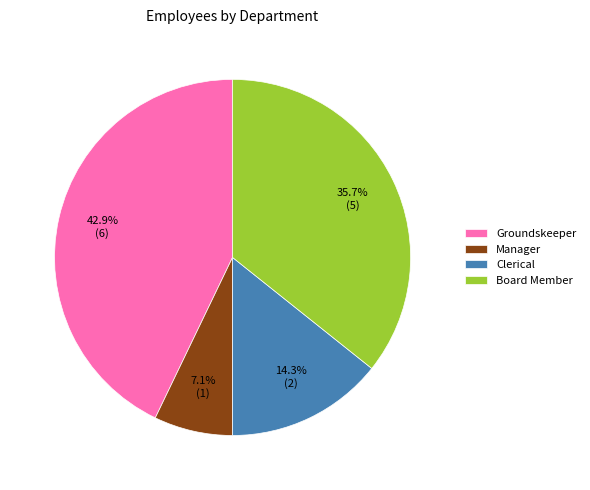

How many slices are in this pie chart?

4